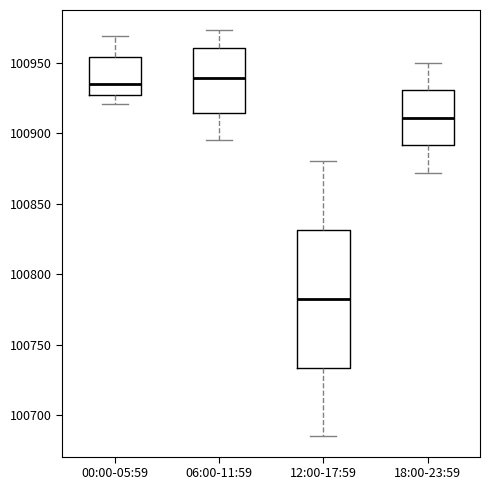

Which box's median line is the lowest?

12:00-17:59